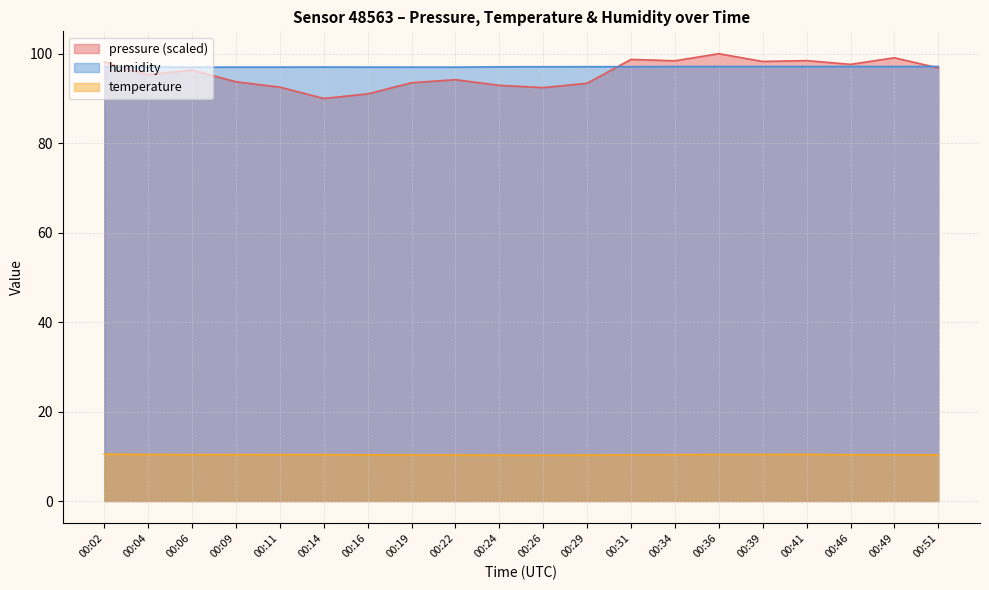

Which series has the largest total across all categories?

humidity